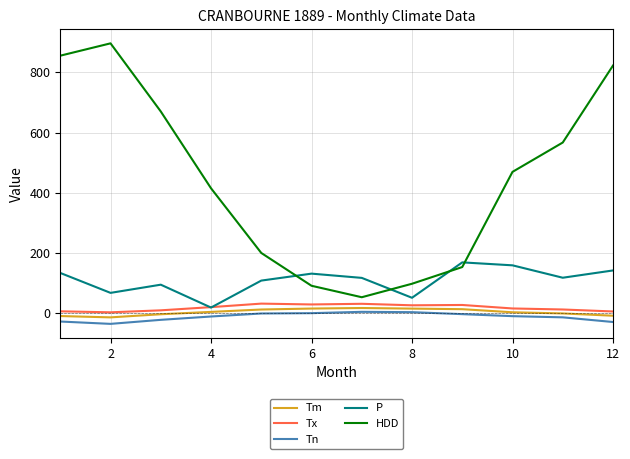

Which series has the widest spread of values?

HDD